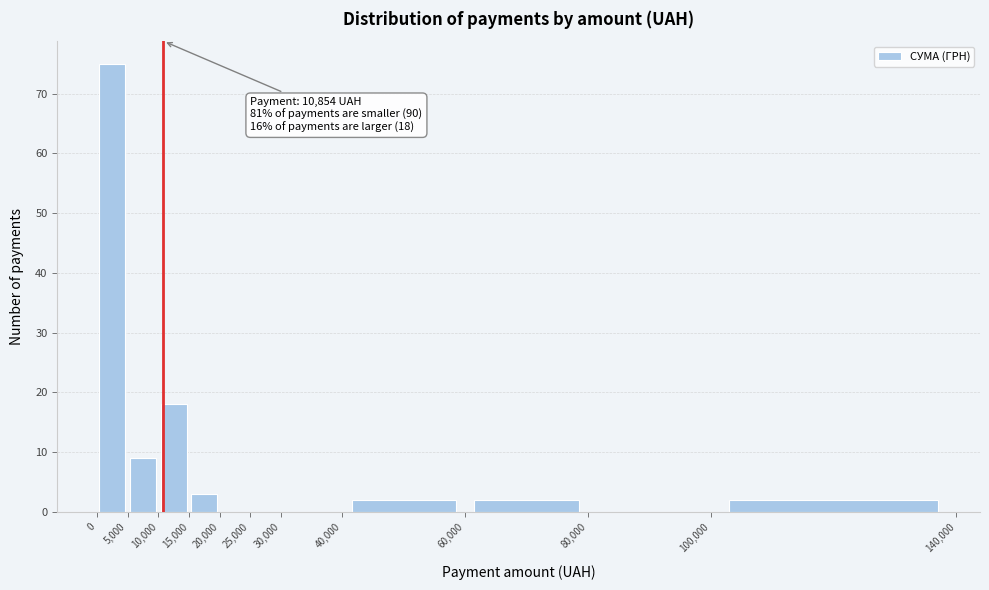

Which range on the x-axis has the tallest bar?

0 to 5,000